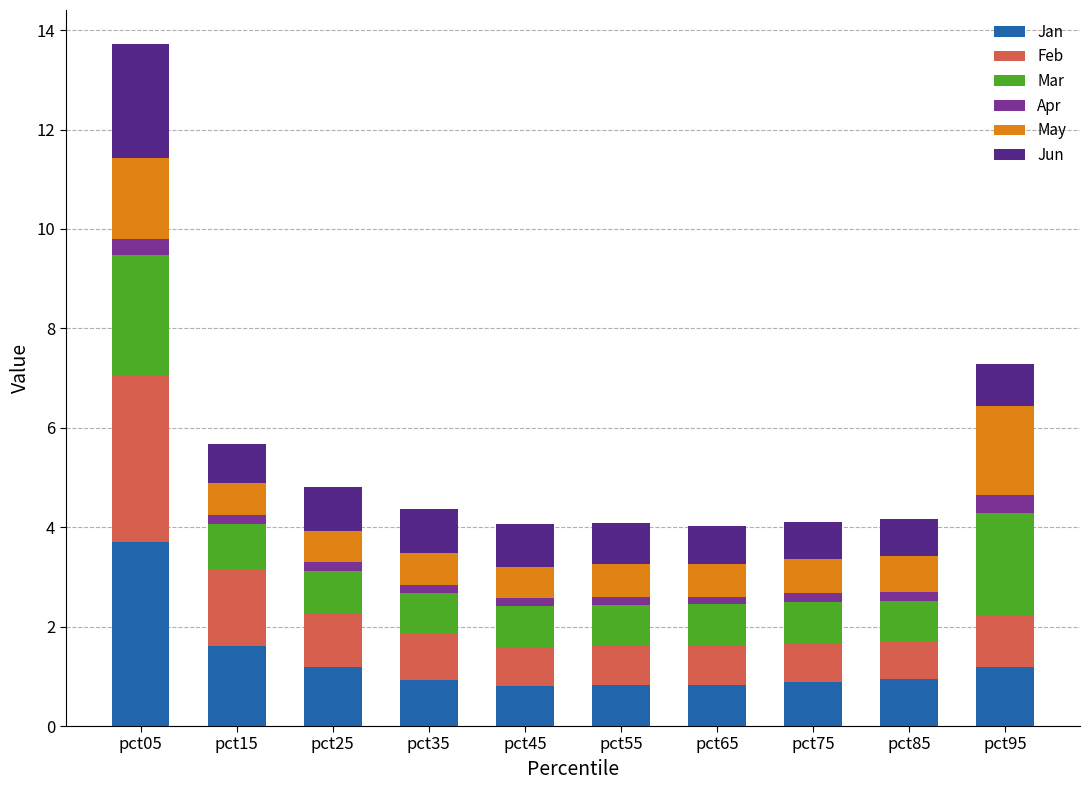

True or false: Jan has a value of 0.8 at pct55.

True